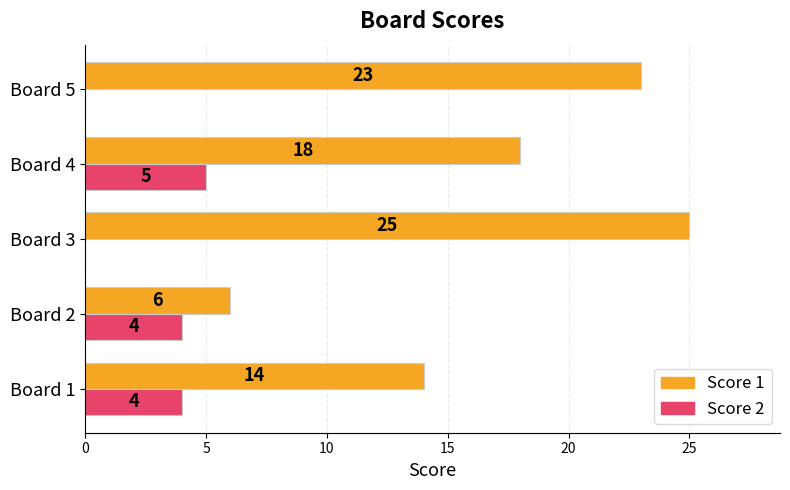

True or false: Score 1 has a value of 6 at Board 4.

False